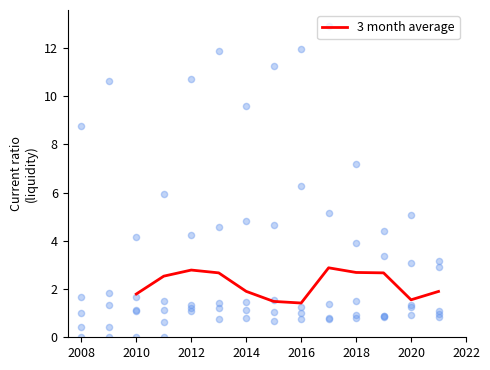

The value of 3 month average at 2016 is 0.5. True or false?

False